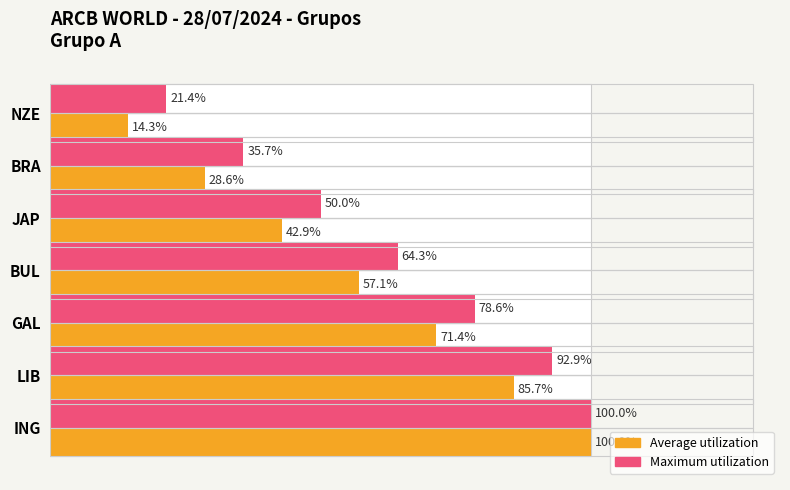

How many bars are there in total?

14